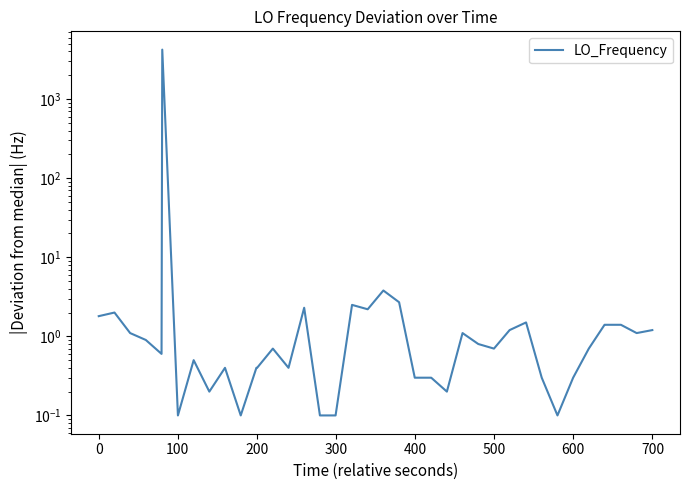

What is the value of the 31st point from the left?

1.5